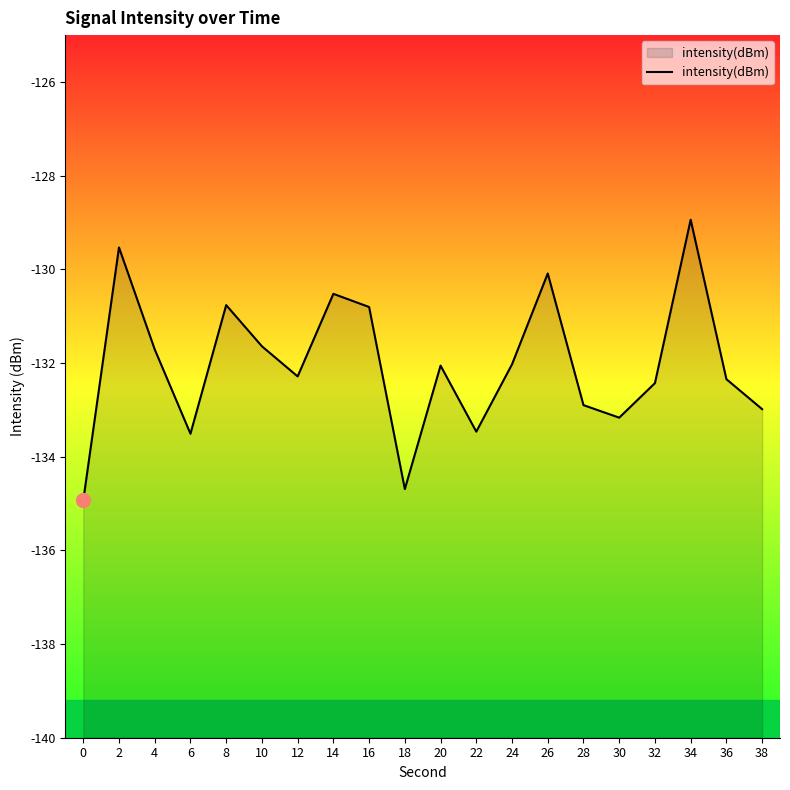

True or false: the data has more than 1 interior local peaks.

True